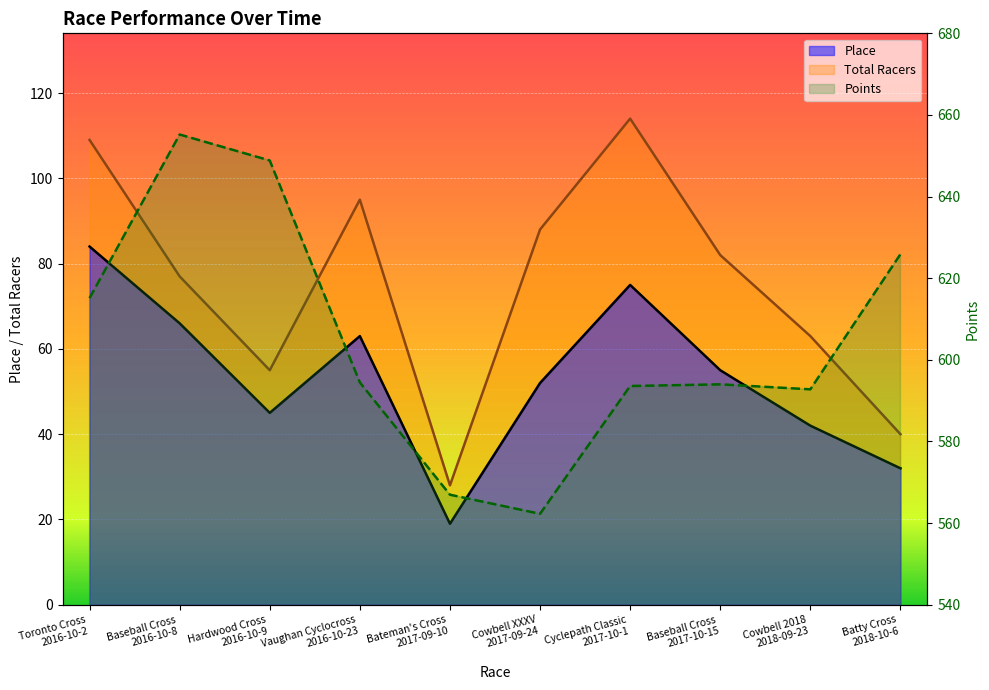

Where is the first local minimum for Place?

Hardwood Cross
2016-10-9